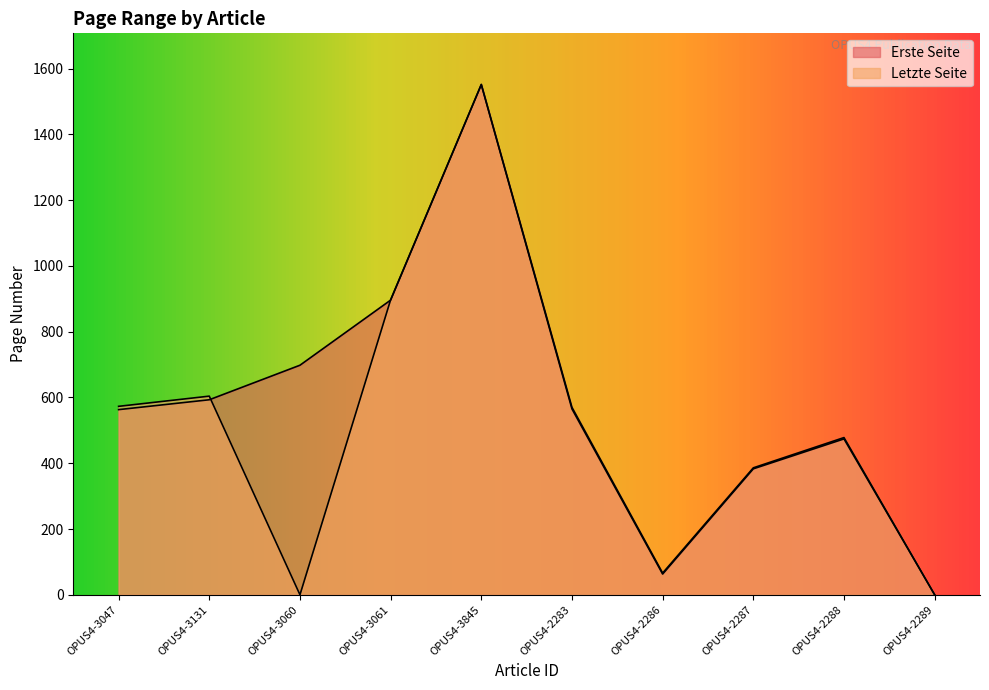

Reading right to left, extract all data points from this chart.

Erste Seite: 0	474	383	63	565	1551	896	698	593	563
Letzte Seite: 0	478	386	66	570	1552	897	0	604	573